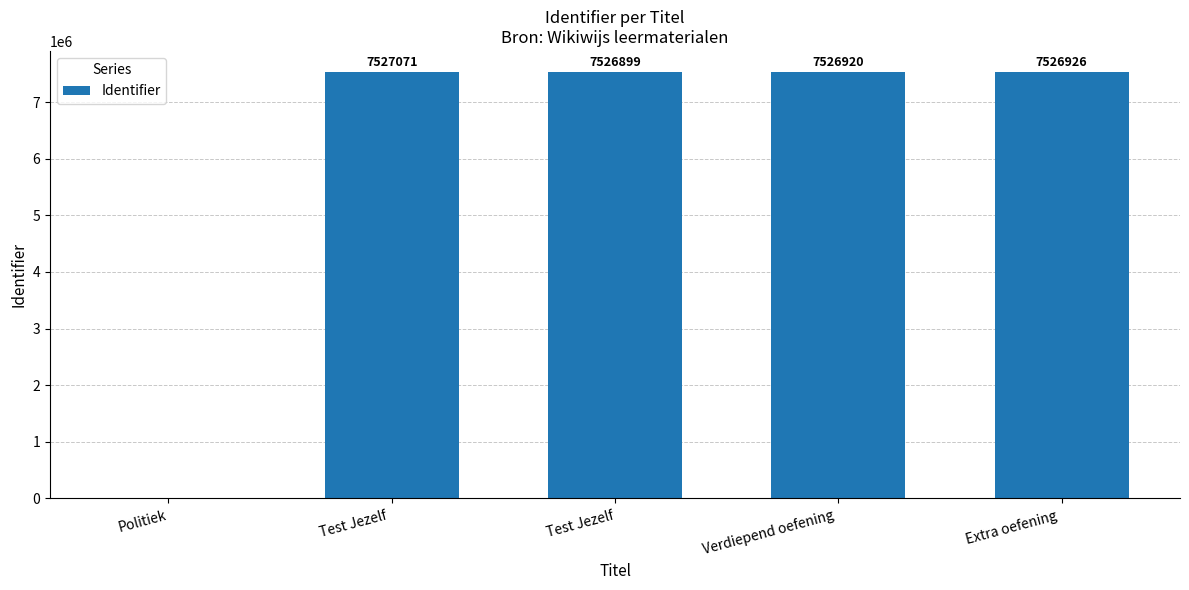

Are the bars horizontal?

No